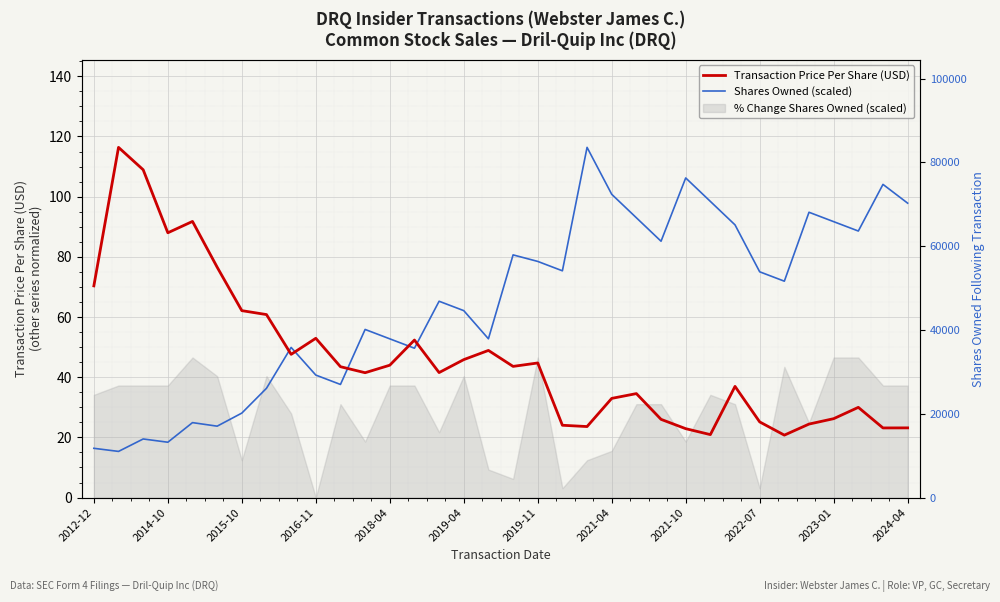

What is the label of the 15th point from the right?

19